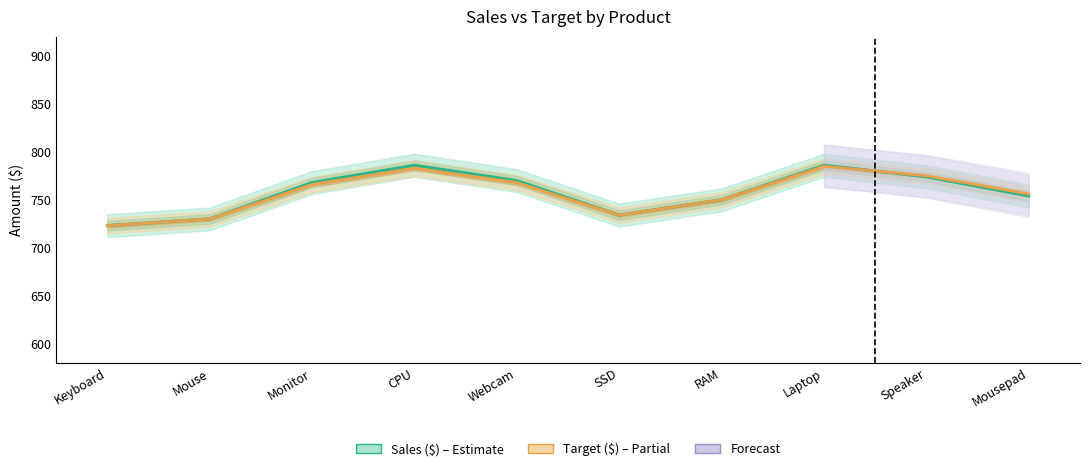

Reading left to right, list all the values displayed in this chart.

Sales ($): Keyboard=723	Mouse=730	Monitor=768	CPU=786	Webcam=770	SSD=734	RAM=750	Laptop=786	Speaker=774	Mousepad=754
Target ($): Keyboard=723	Mouse=730	Monitor=766	CPU=783	Webcam=768	SSD=734	RAM=750	Laptop=785	Speaker=775	Mousepad=756